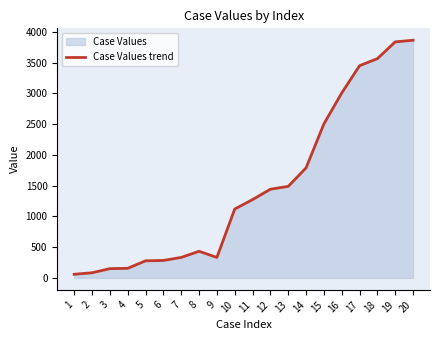

List the labels in order of value, smallest first.

1, 2, 3, 4, 5, 6, 7, 9, 8, 10, 11, 12, 13, 14, 15, 16, 17, 18, 19, 20